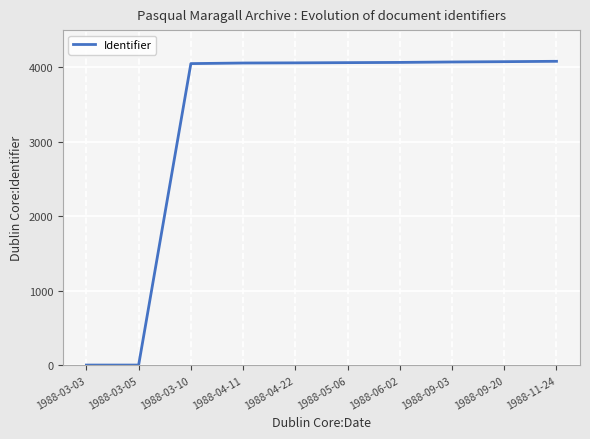

The chart shows a value of 2070 at 1988-09-20. True or false?

False